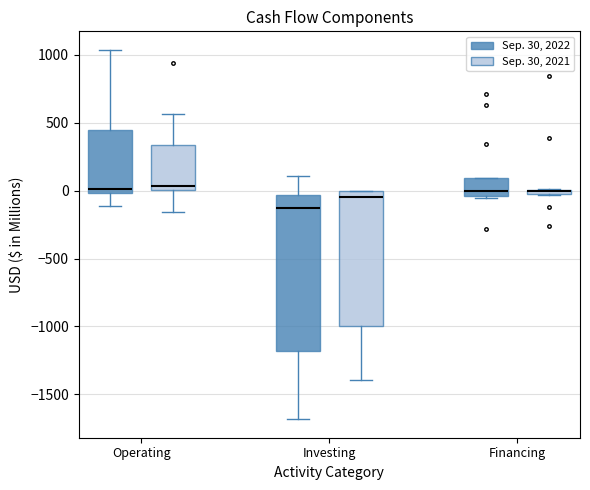

Where does the lower whisker of the box for Operating (Sep. 30, 2021) end on the y-axis? The values are not printed on the chart, so give them approximately, as read against the axis.

-150